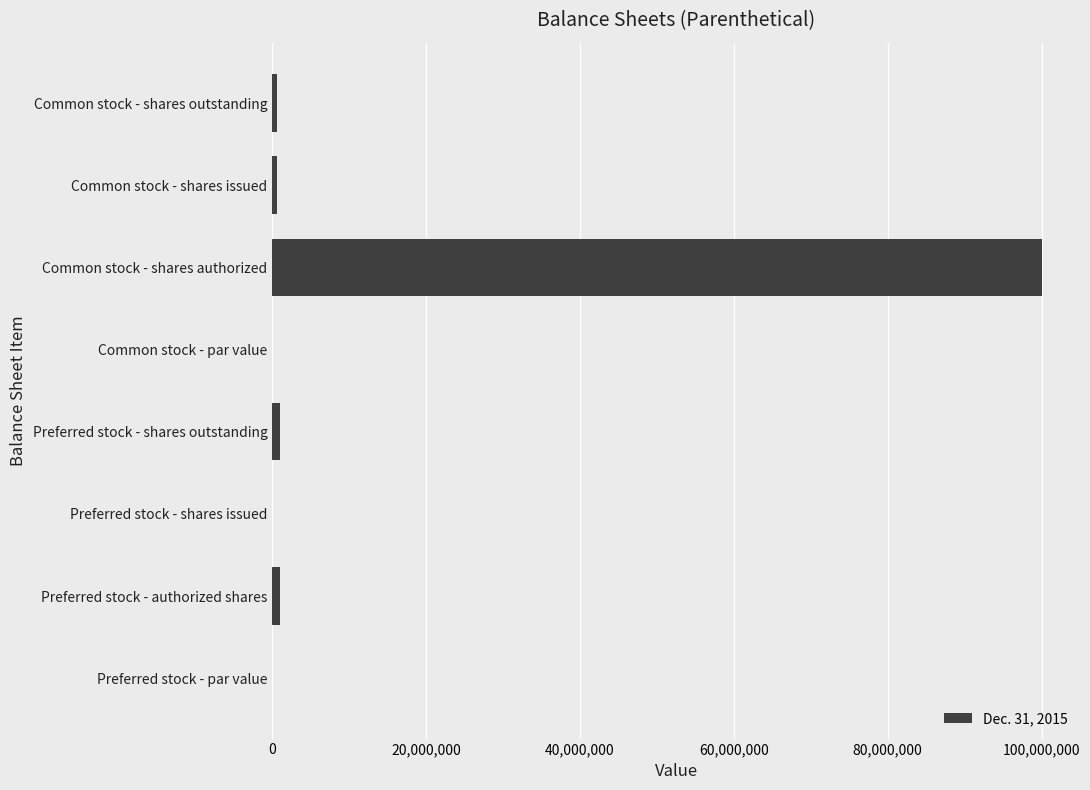

What is the sum of all values?

103154112.0